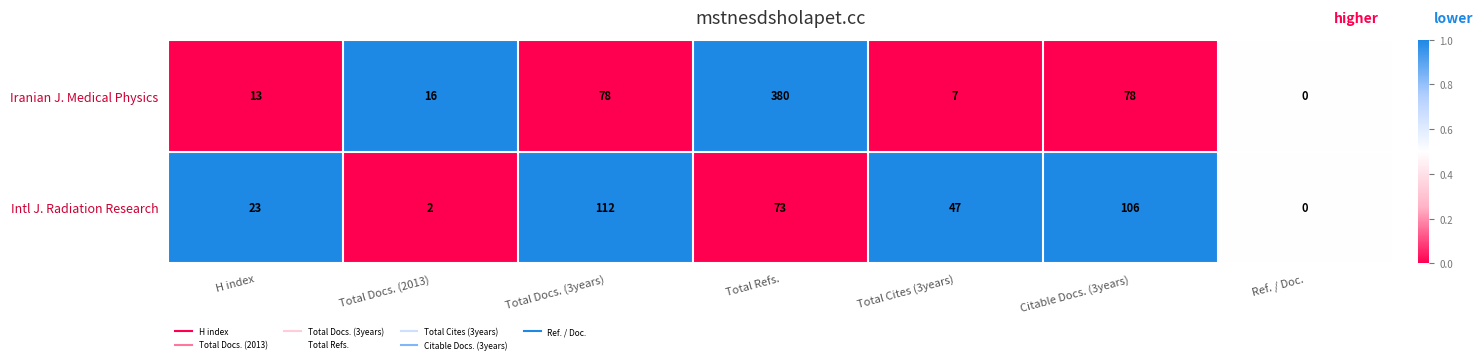

What is the sum of all Iranian J. Medical Physics values?

572